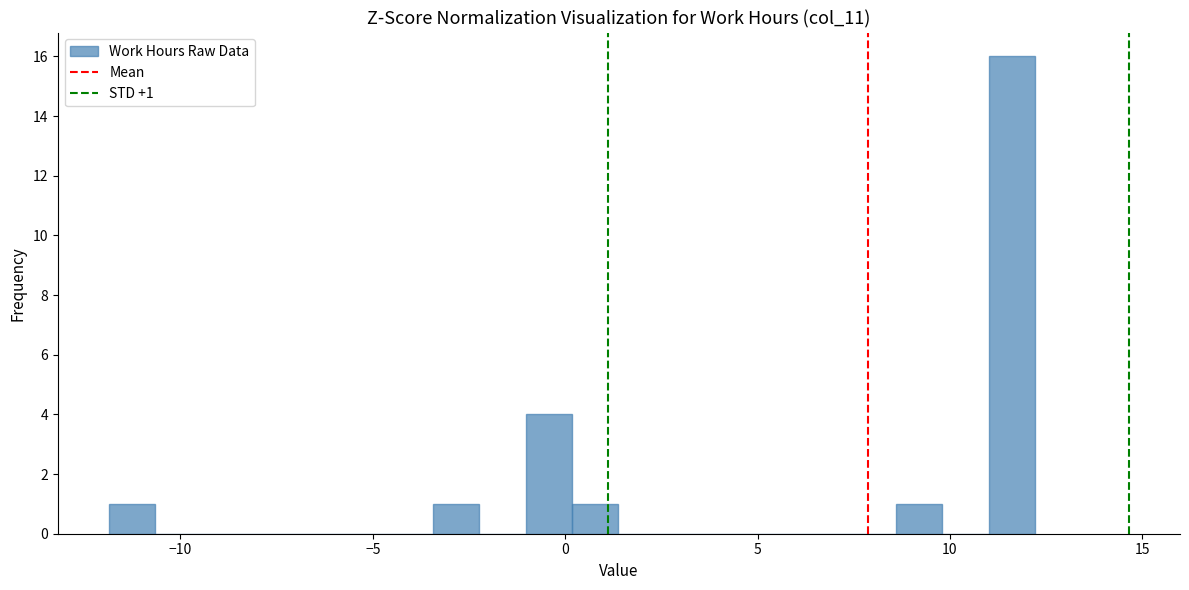

Around what value on the x-axis is the tallest bar? Give the approximate position of its centre, as read against the axis.

11.5